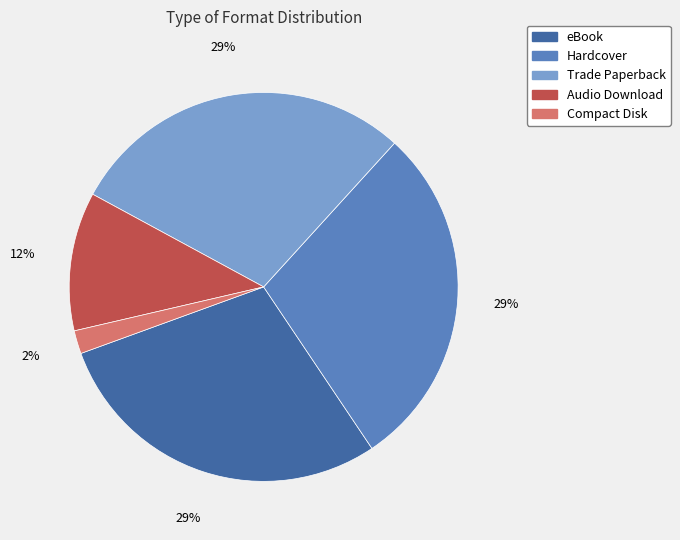

How many slices are in this pie chart?

5